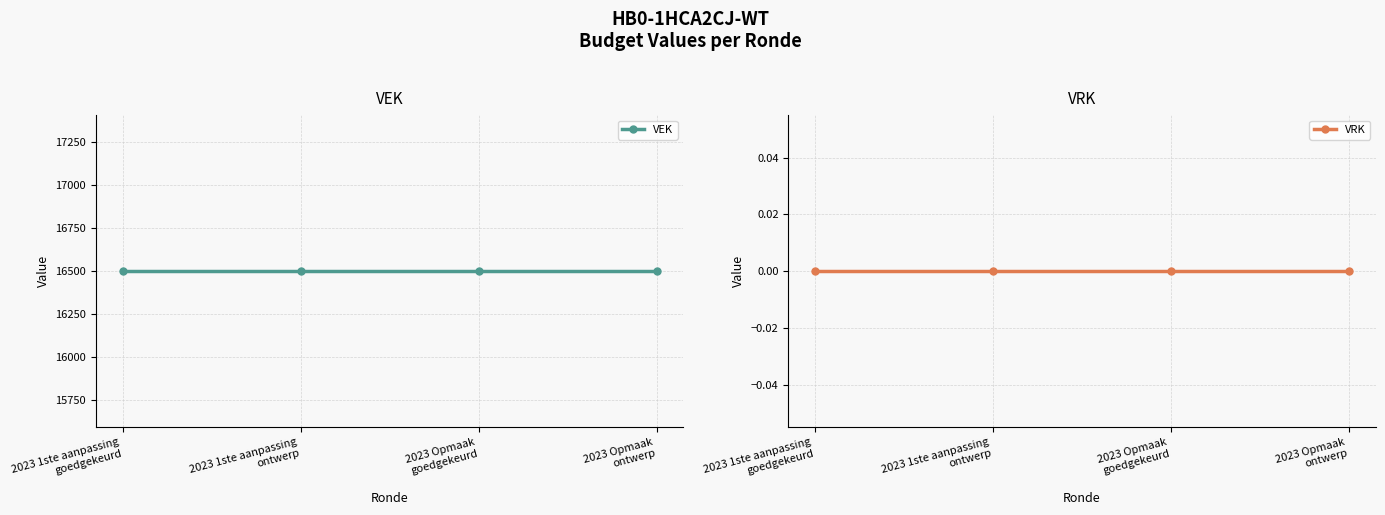

True or false: VRK has more than 2 points higher than both neighbors.

False